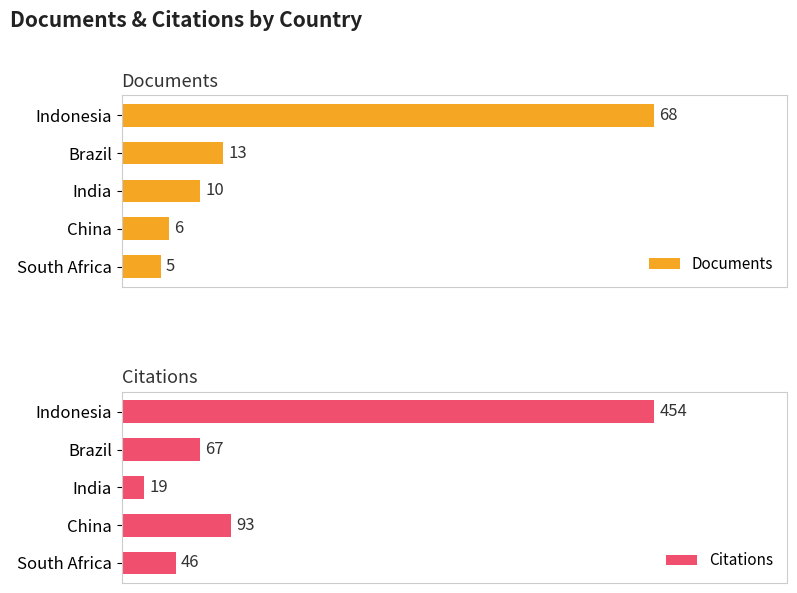

Reading left to right, list all the values displayed in this chart.

Documents: 68	13	10	6	5
Citations: 454	67	19	93	46